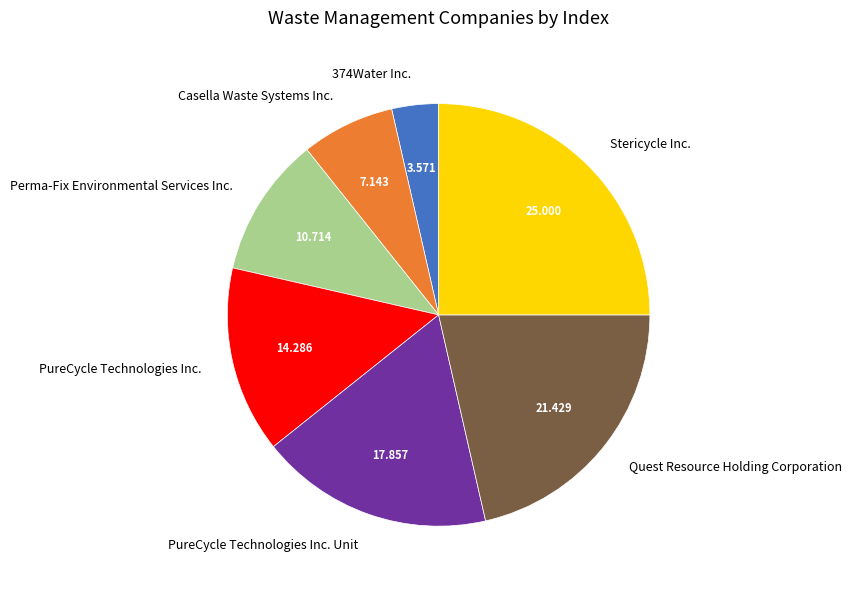

Combined, do Casella Waste Systems Inc. and Perma-Fix Environmental Services Inc. account for over 50%?

No